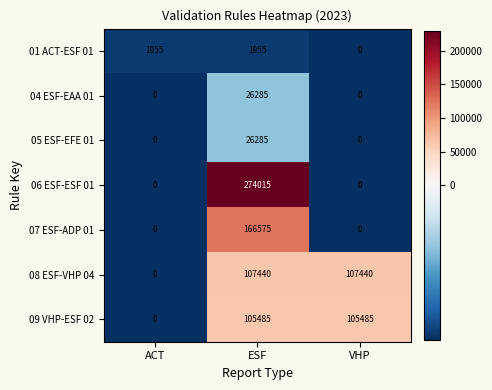

Reading right to left, what are all the values shown in this chart?

01 ACT-ESF 01: 0	1955	1955
04 ESF-EAA 01: 0	26285	0
05 ESF-EFE 01: 0	26285	0
06 ESF-ESF 01: 0	274015	0
07 ESF-ADP 01: 0	166575	0
08 ESF-VHP 04: 107440	107440	0
09 VHP-ESF 02: 105485	105485	0